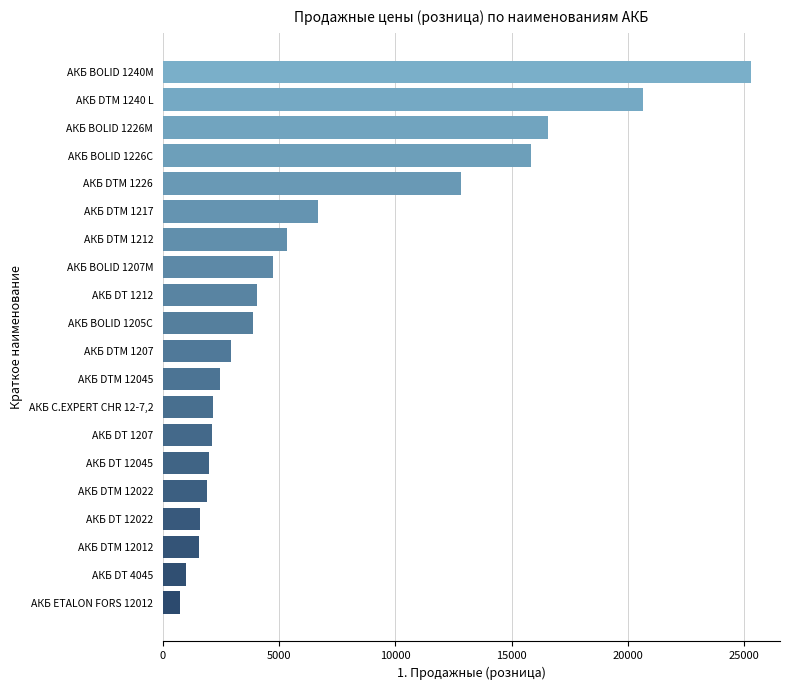

Are the bars grouped side by side (vs. stacked)?

No